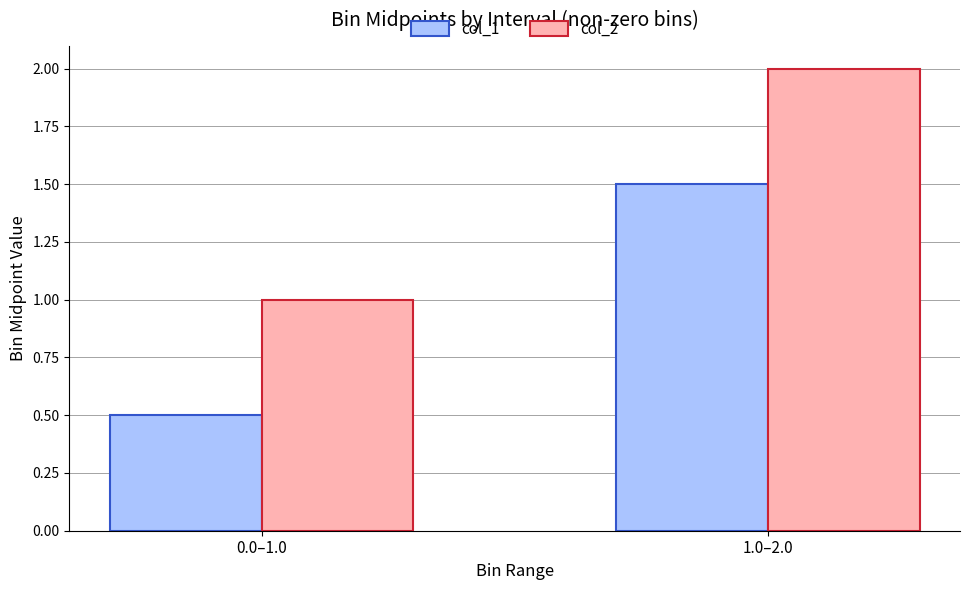

What is the difference between the highest and lowest values at 1.0–2.0?

0.5